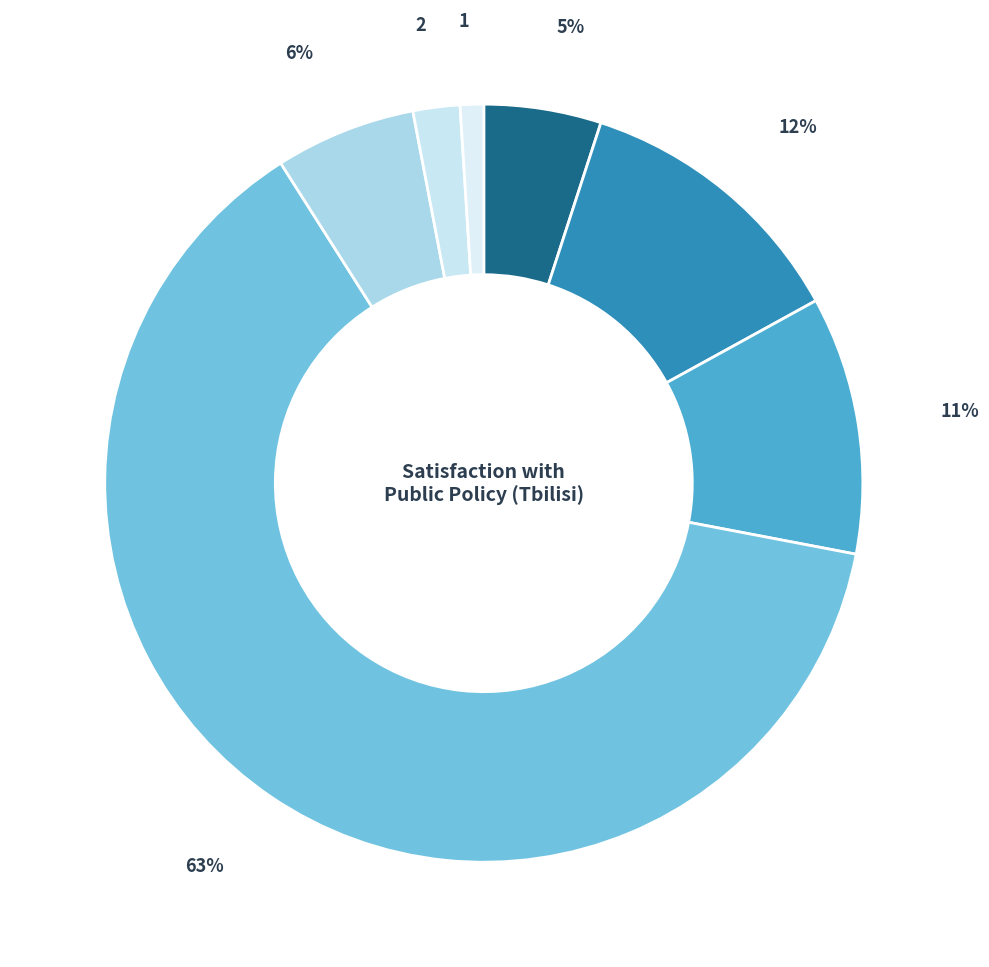

How many slices are in this pie chart?

7